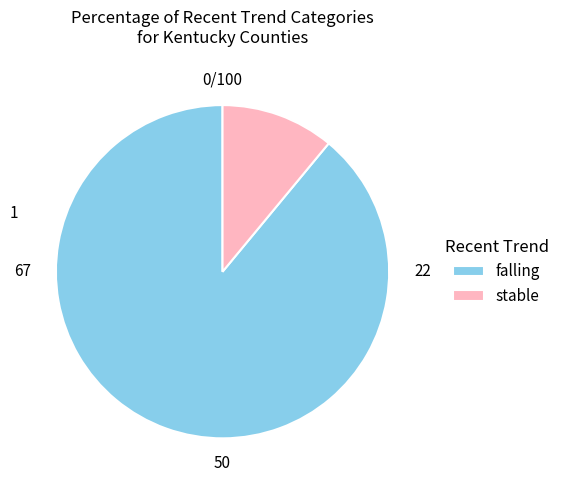

Between falling and stable, which is larger?

falling